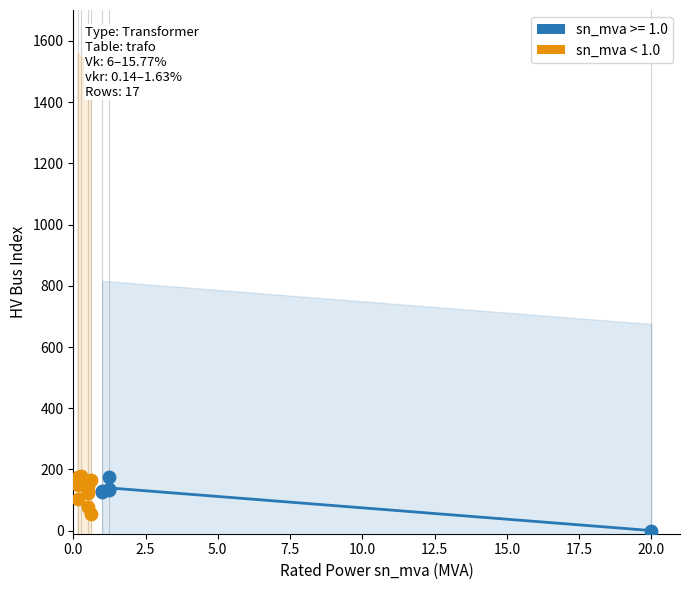

What are all the series names shown in the legend?

sn_mva >= 1.0, sn_mva < 1.0